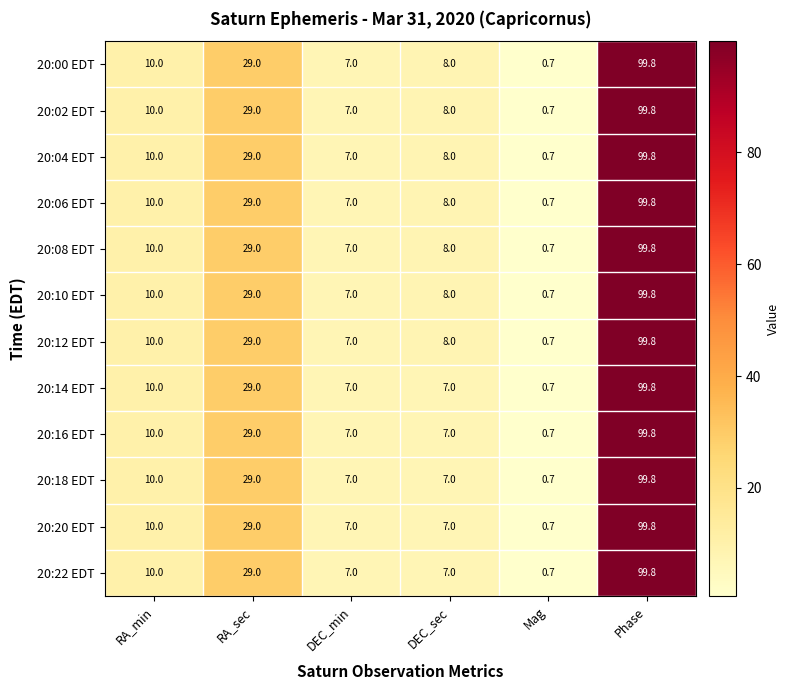

How many data points in 20:12 EDT are less than 10?

3